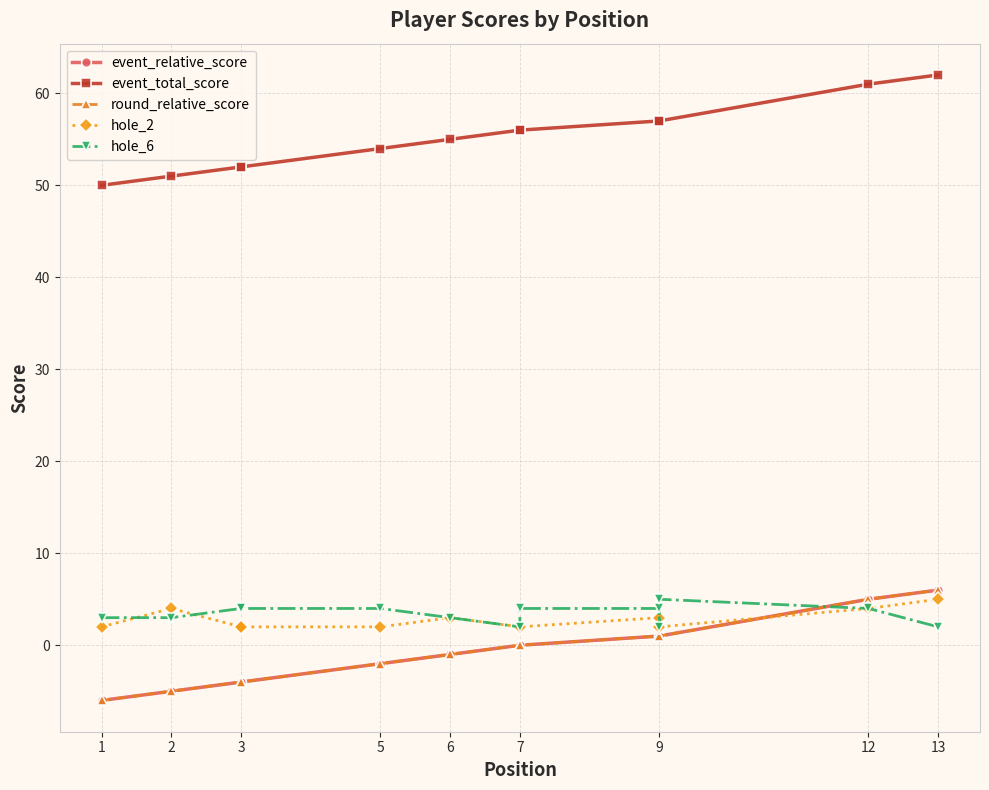

True or false: hole_2 and event_total_score cross at least once.

False